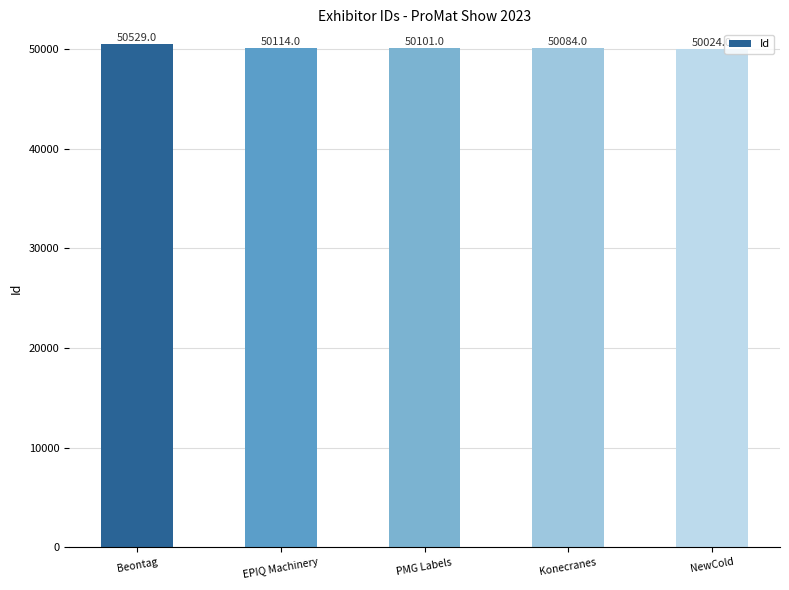

Which has a higher value, NewCold or EPIQ Machinery?

EPIQ Machinery